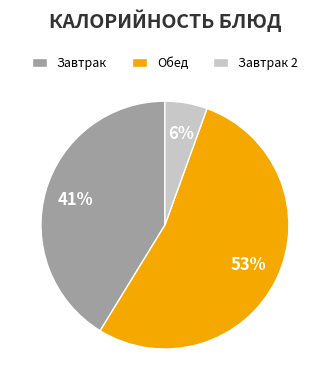

Which category has the smallest portion of the pie?

Завтрак 2